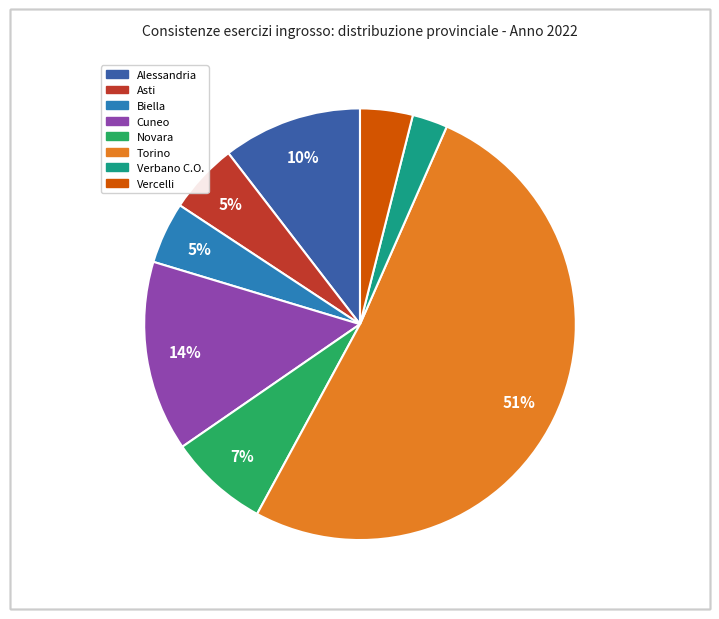

Count the number of slices in the pie.

8